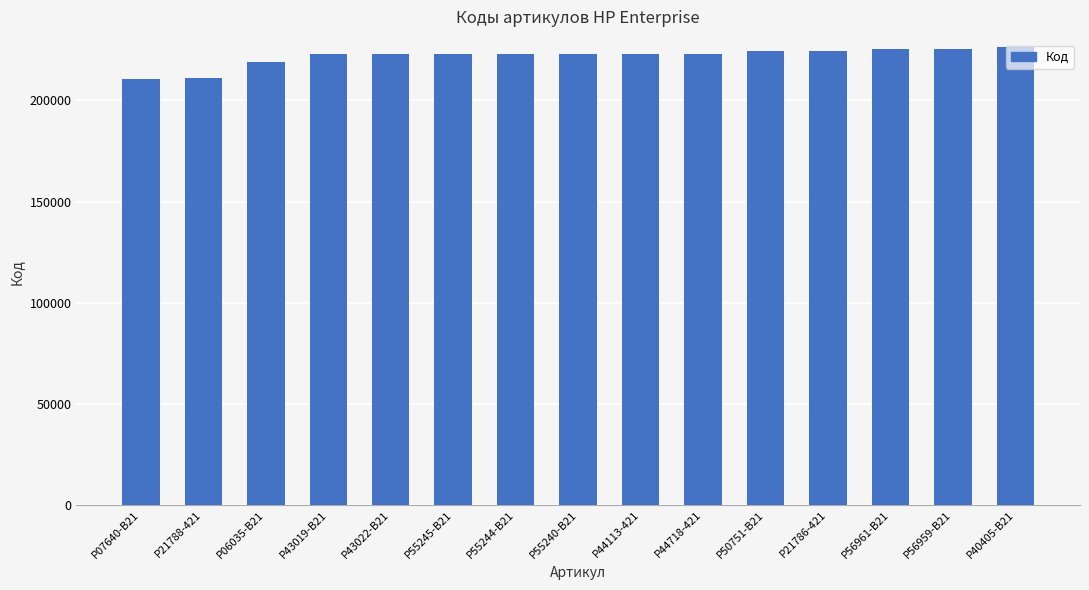

What is the minimum value shown in the chart?

210755